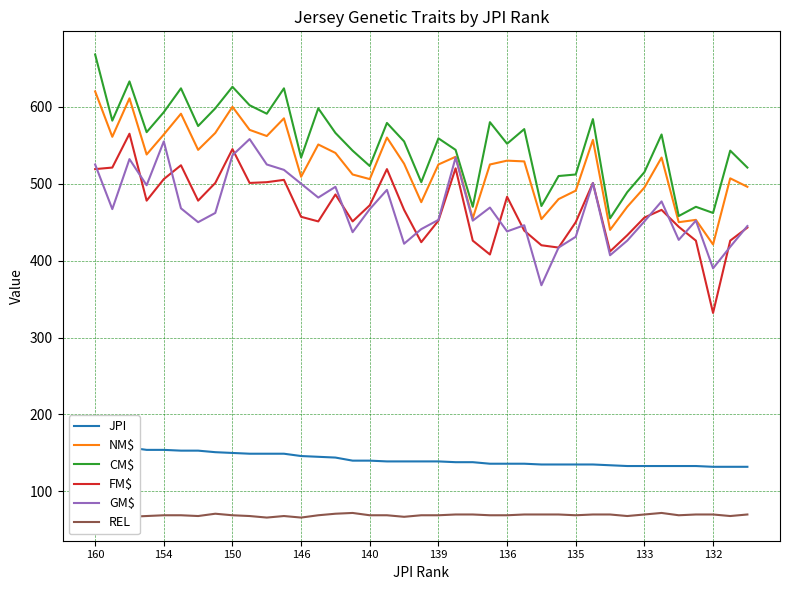

True or false: FM$ and REL intersect in this chart.

False